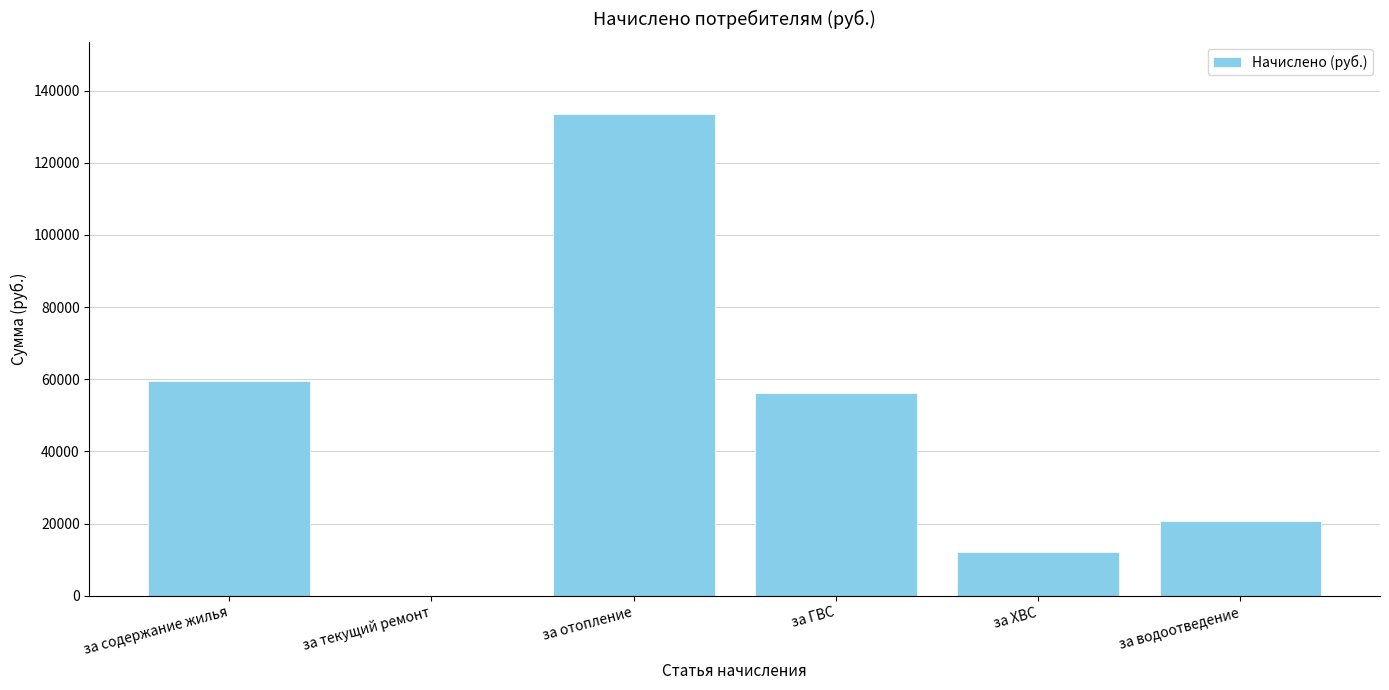

Reading left to right, what are all the values shown in this chart?

за содержание жилья=59569.7	за текущий ремонт=0.0	за отопление=133473.1	за ГВС=56174.7	за ХВС=12113.8	за водоотведение=20805.4